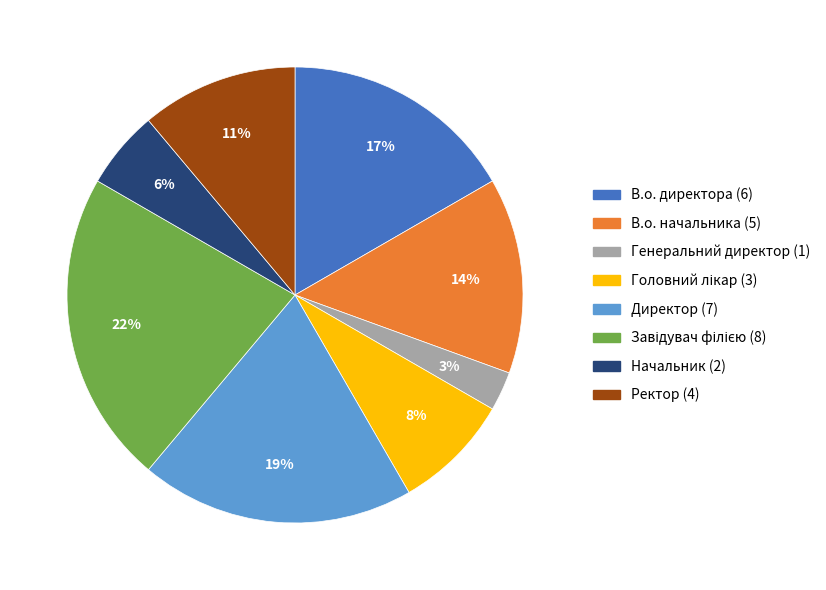

To the nearest percent, what portion does В.о. начальника represent?

14%